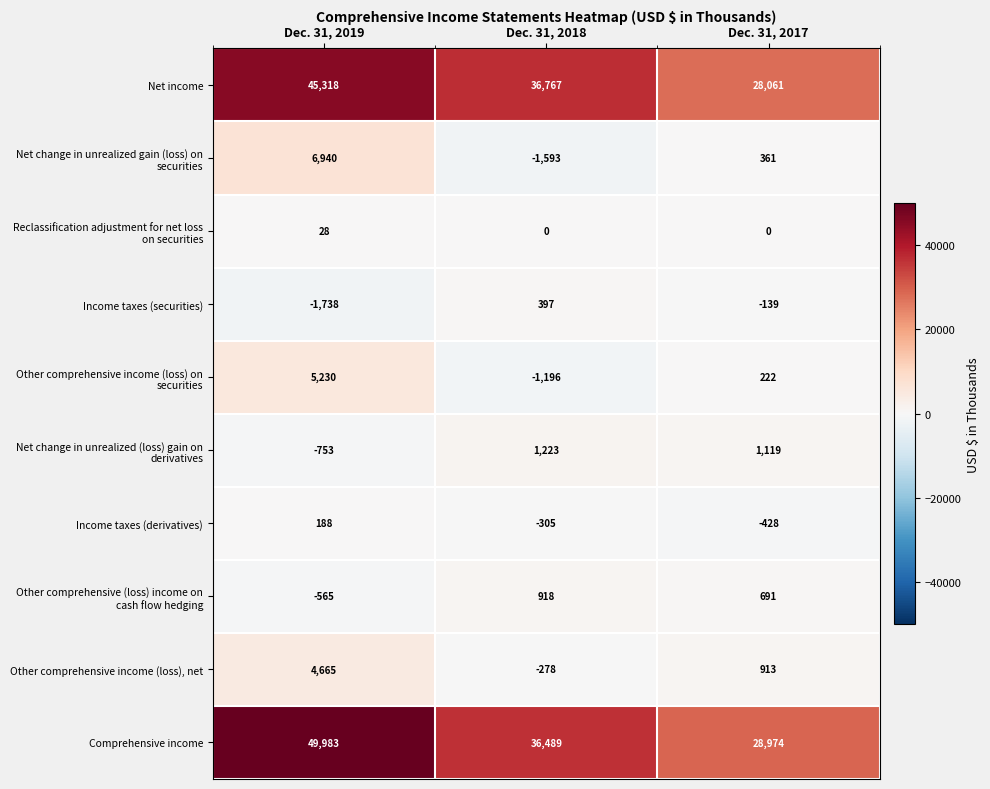

The value of Comprehensive income at Dec. 31, 2017 is 13284. True or false?

False